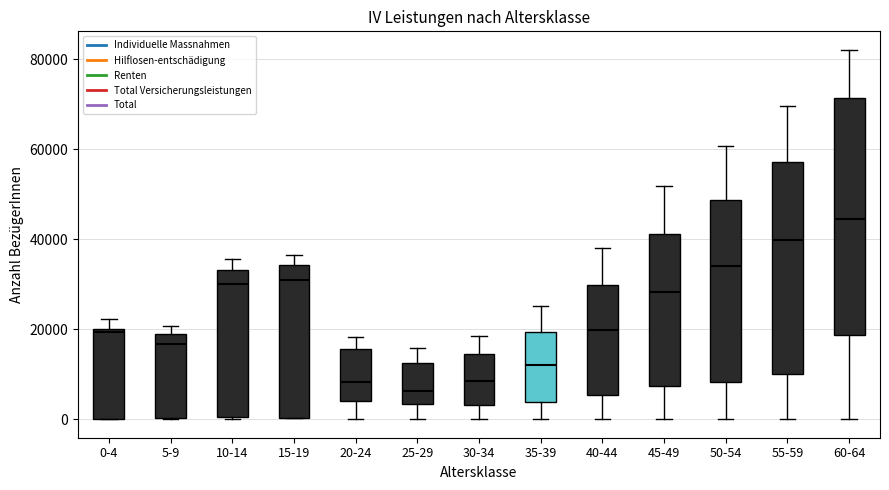

Reading left to right, transcribe this box plot: for each box, give where its median line is, the range the box spans, and where its two whiskers end, as read against the y-axis. The values are not printed on the chart, so give them approximately, as read against the axis.

0-4: median 20000 (just below the box's upper edge), box 0 to 20000, whiskers 0 to 22000
5-9: median 16000, box 0 to 18000, whiskers 0 to 20000
10-14: median 30000, box 0 to 34000, whiskers 0 to 36000
15-19: median 30000, box 0 to 34000, whiskers 0 to 36000
20-24: median 8000, box 4000 to 16000, whiskers 0 to 18000
25-29: median 6000, box 4000 to 12000, whiskers 0 to 16000
30-34: median 8000, box 4000 to 14000, whiskers 0 to 18000
35-39: median 12000, box 4000 to 20000, whiskers 0 to 26000
40-44: median 20000, box 6000 to 30000, whiskers 0 to 38000
45-49: median 28000, box 8000 to 42000, whiskers 0 to 52000
50-54: median 34000, box 8000 to 48000, whiskers 0 to 60000
55-59: median 40000, box 10000 to 58000, whiskers 0 to 70000
60-64: median 44000, box 18000 to 72000, whiskers 0 to 82000